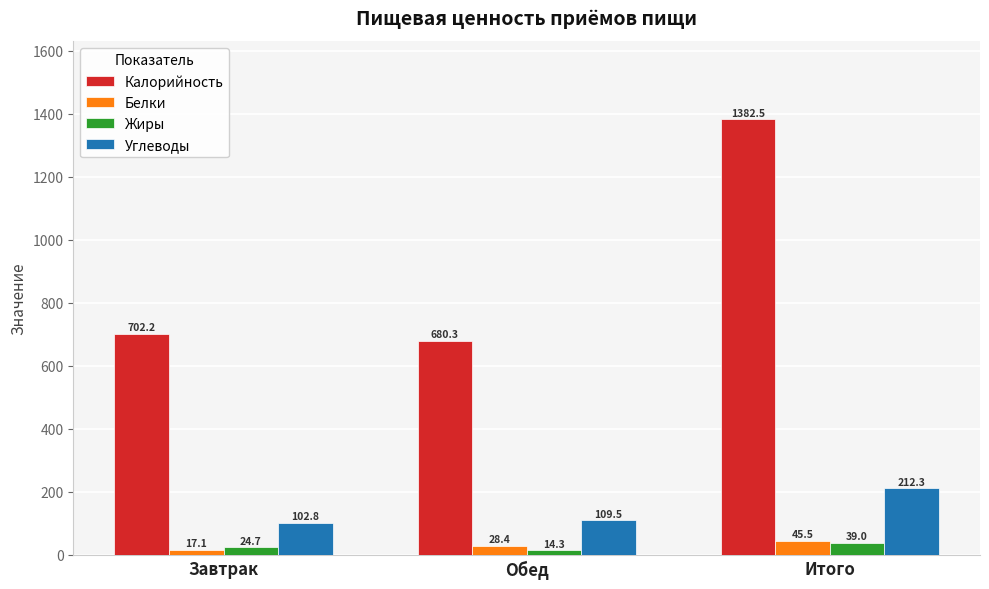

What is the value of the Белки bar at the 2nd from the left?

28.4